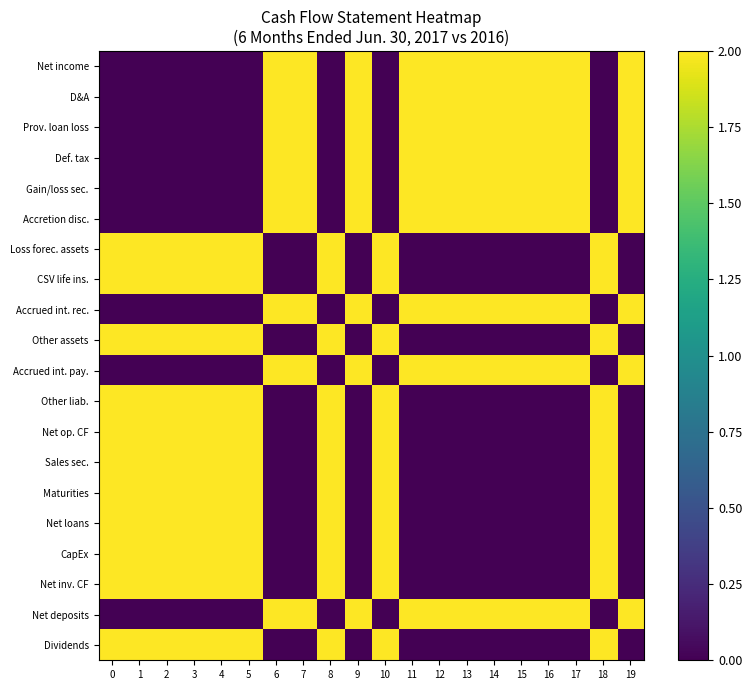

What is the total value across all series at 17?

18